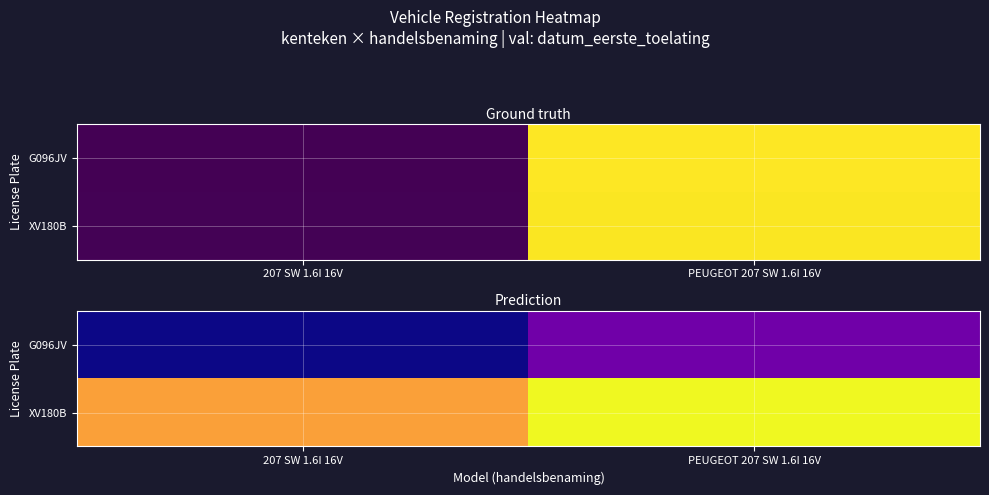

List the series in order of their overall mean, lowest first.

G096JV, XV180B